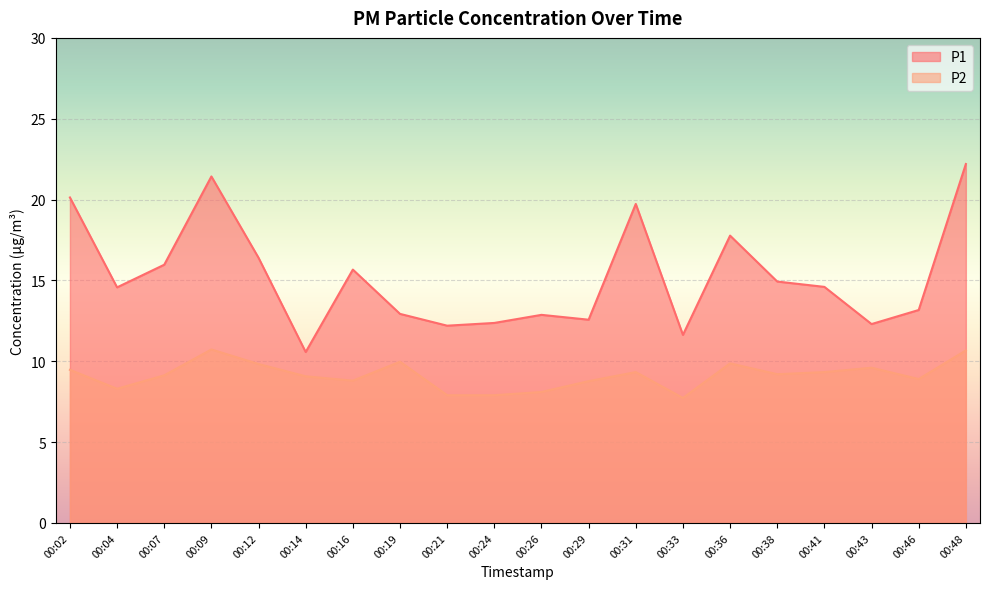

Does the chart display data point markers on the line(s)?

No